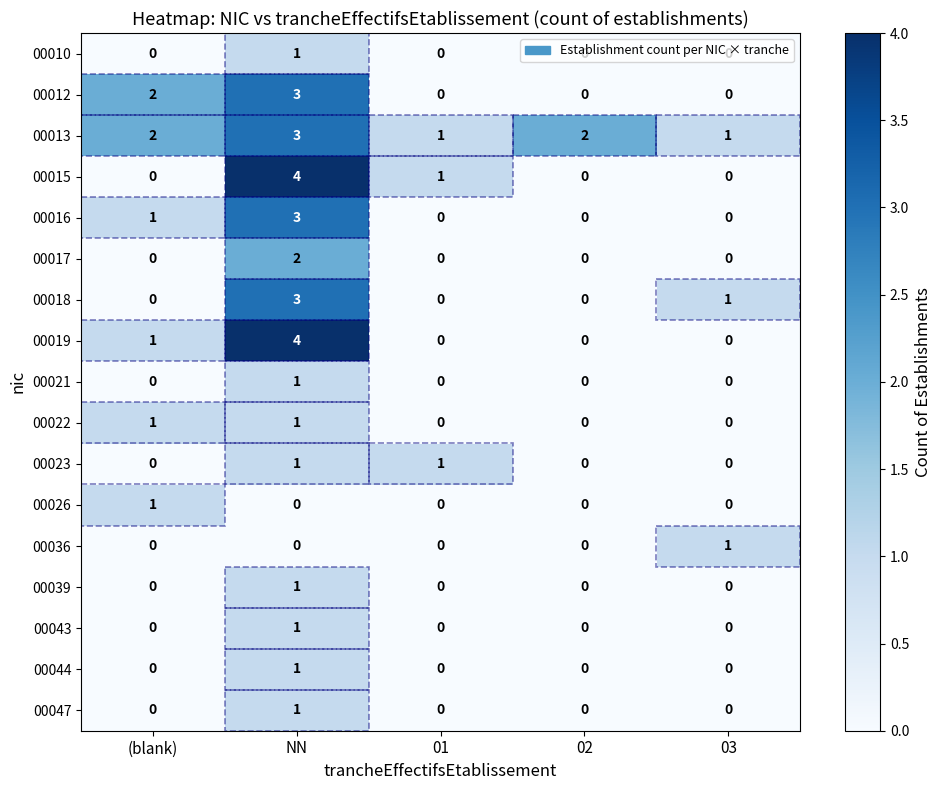

Is the value of 00026 at 01 greater than the value of 00039 at NN?

No